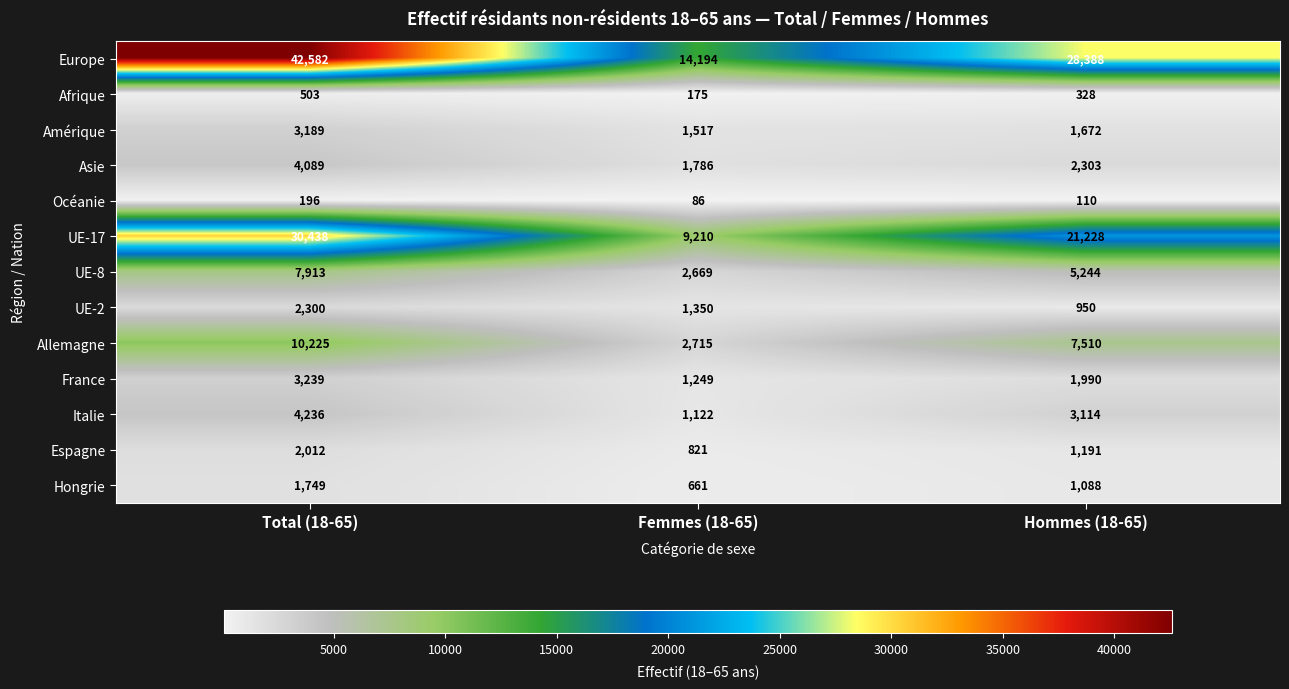

How many Italie values are between 1122 and 4236?

3